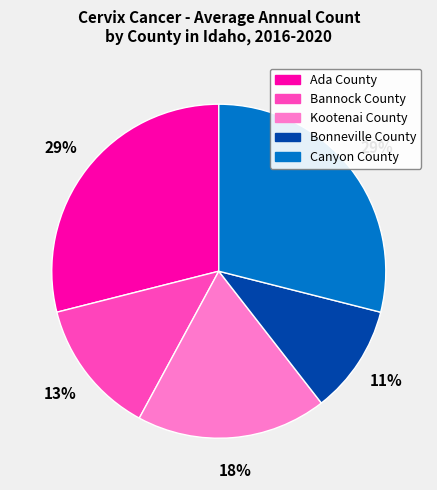

What is the smallest slice in the pie chart?

Bonneville County